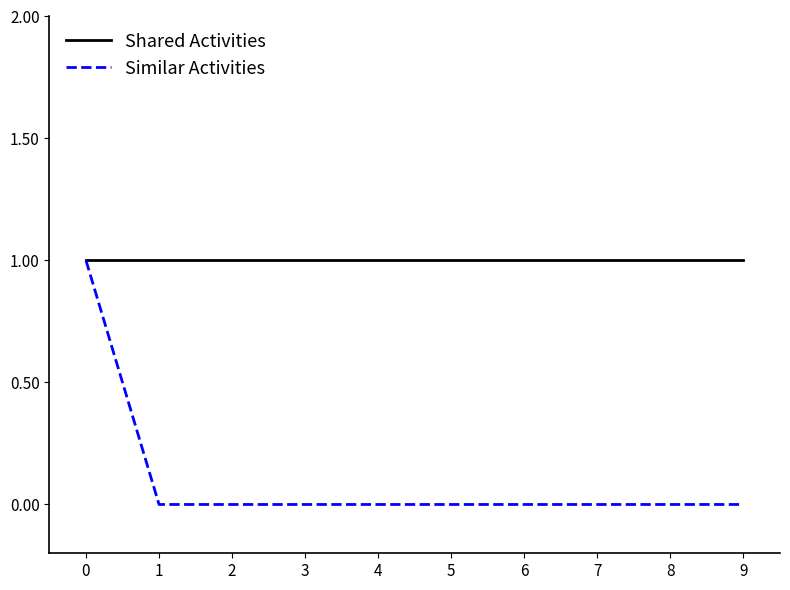

What are all the series names shown in the legend?

Shared Activities, Similar Activities